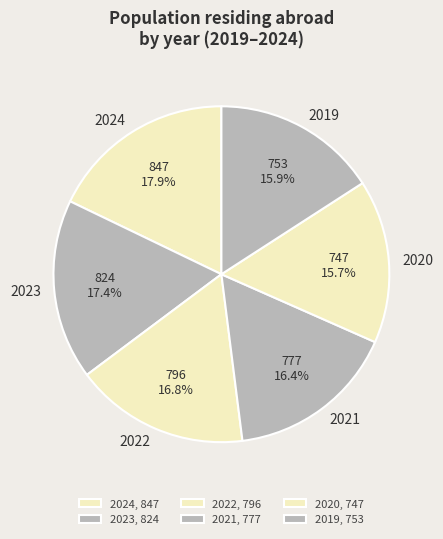

Does 2019 account for over 50% of the chart?

No